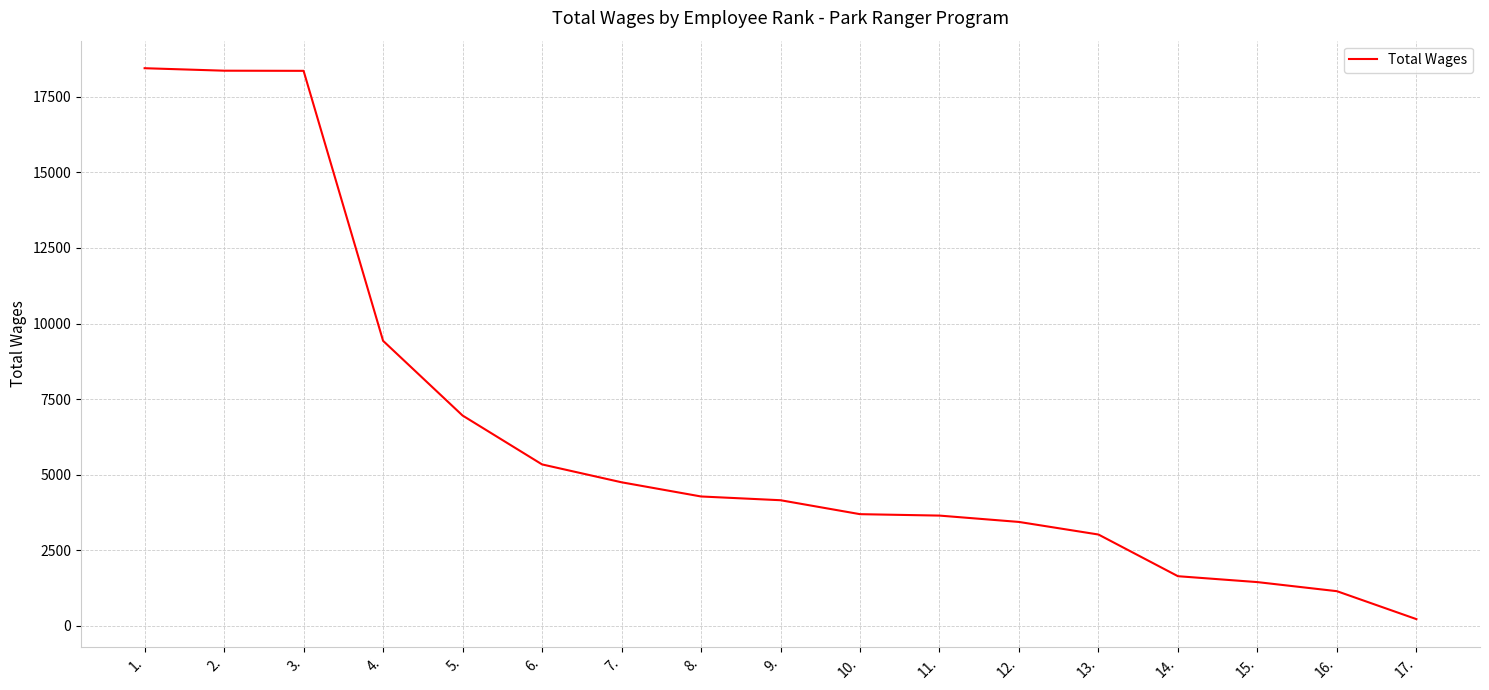

The value at 2. is 18358. True or false?

True